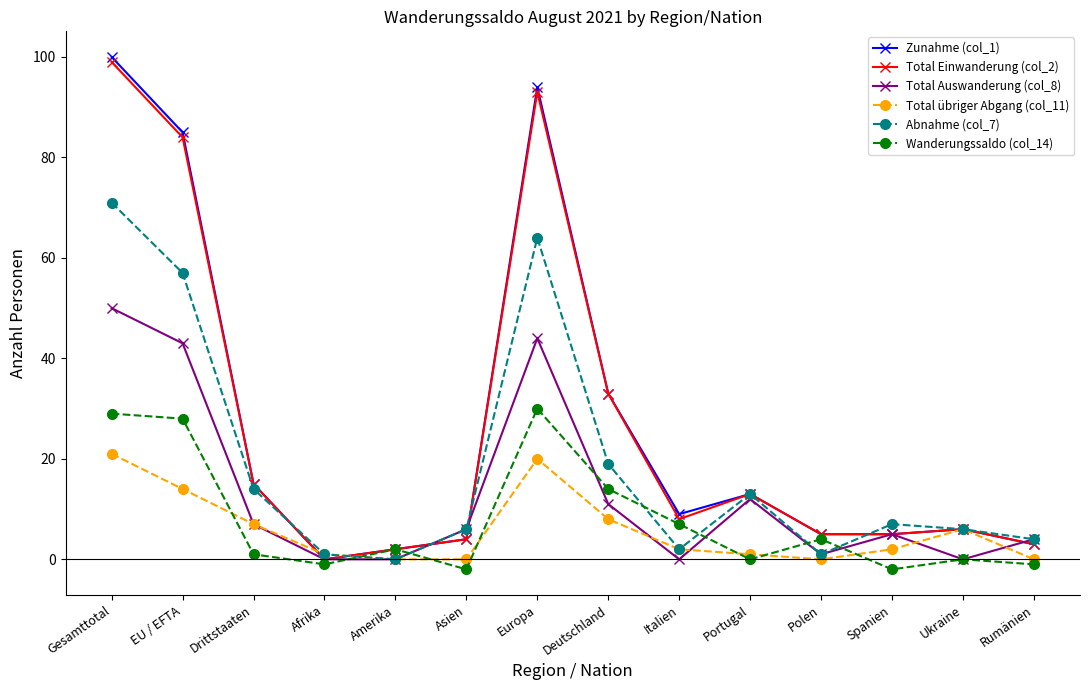

What are all the series names shown in the legend?

Zunahme (col_1), Total Einwanderung (col_2), Total Auswanderung (col_8), Total übriger Abgang (col_11), Abnahme (col_7), Wanderungssaldo (col_14)